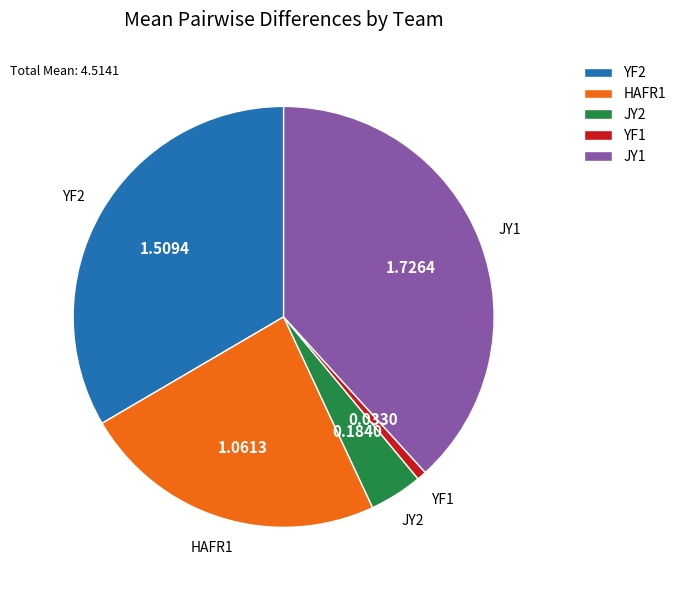

Rank the categories by value from highest to lowest.

JY1, YF2, HAFR1, JY2, YF1